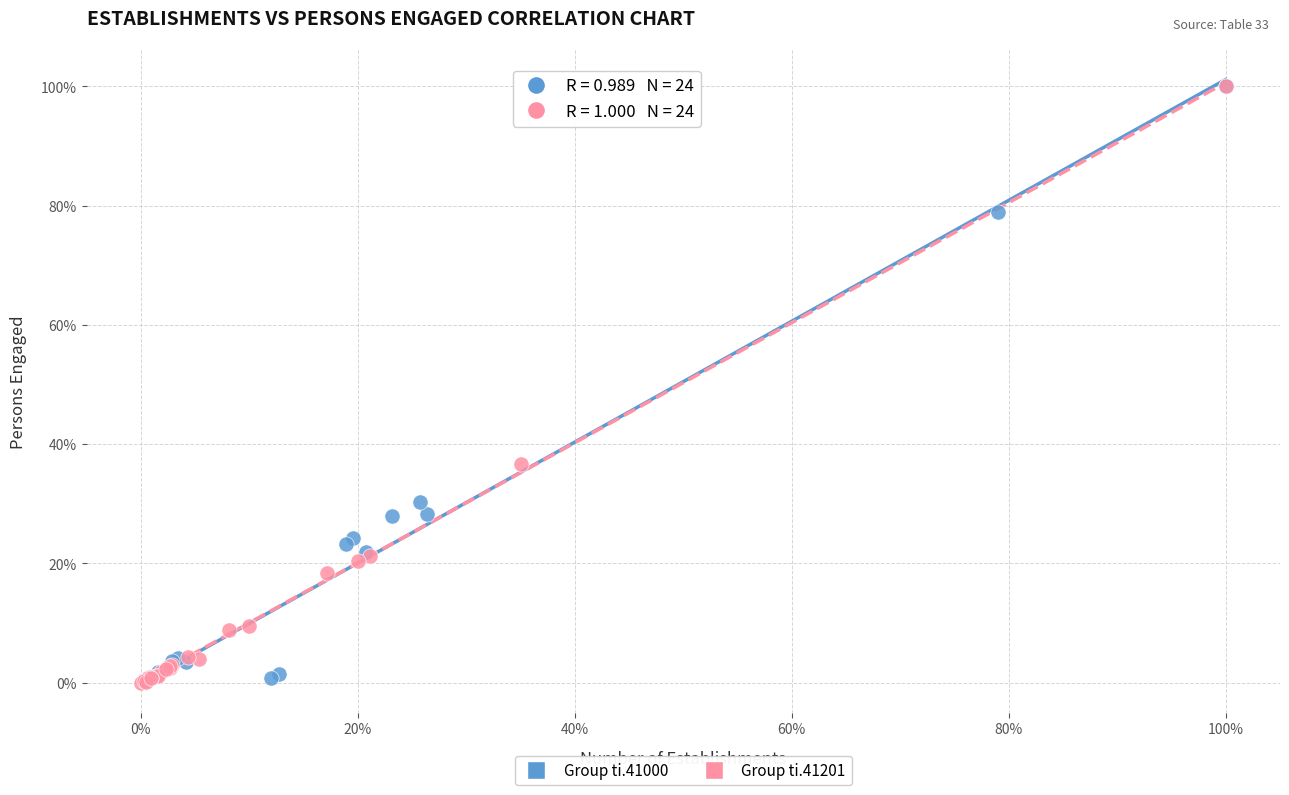

What are all the series names shown in the legend?

Group ti.41000, Group ti.41201